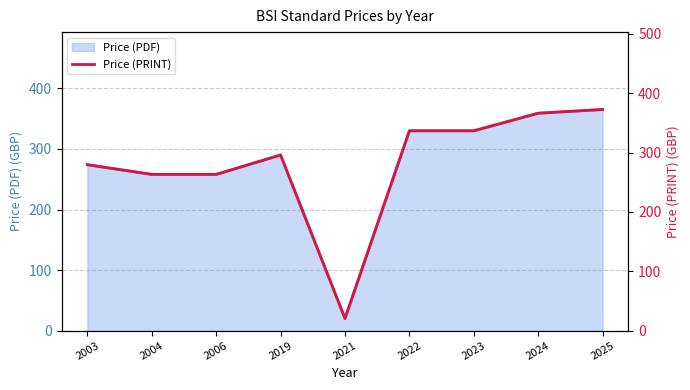

How many interior local peaks (higher than both neighbors) does the data have?

1